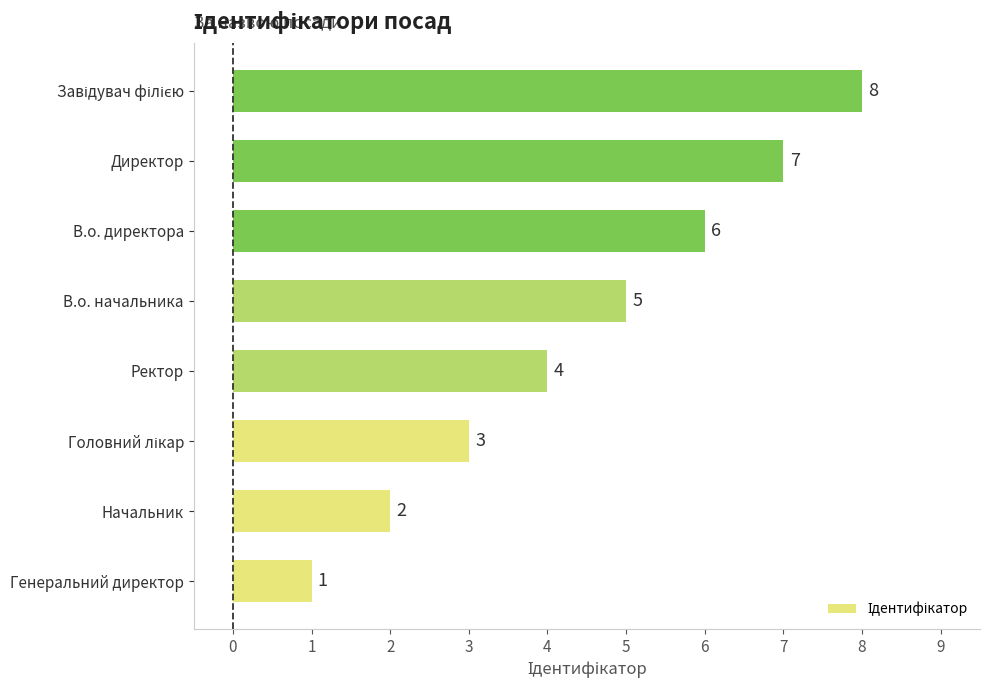

What is the difference between the maximum and minimum values?

7